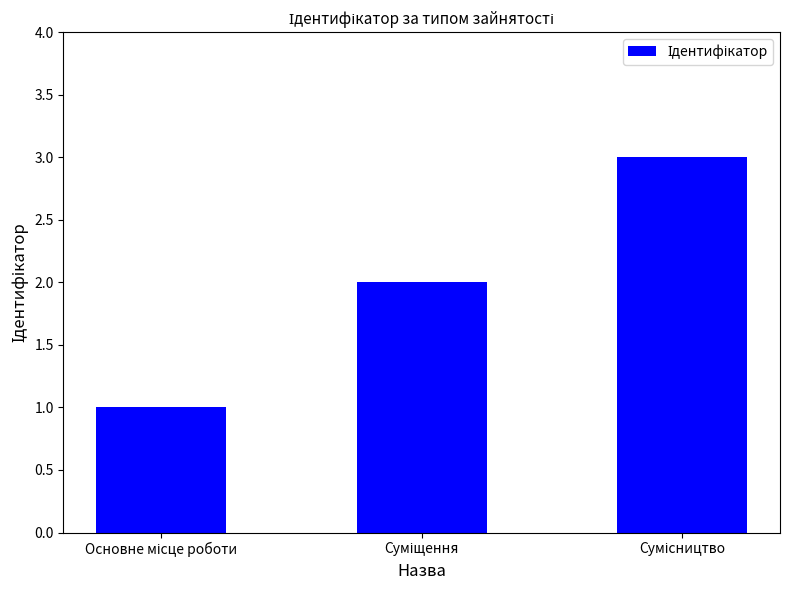

What is the sum of all values?

6